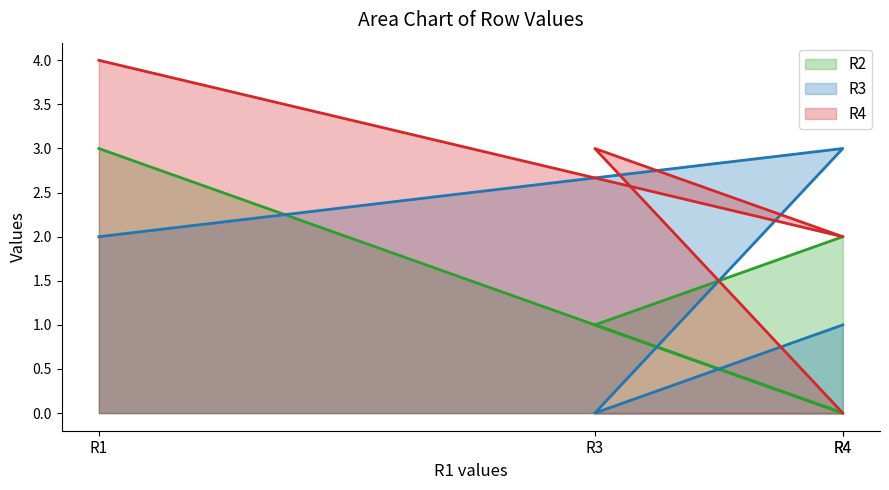

Does the chart have visible grid lines?

No